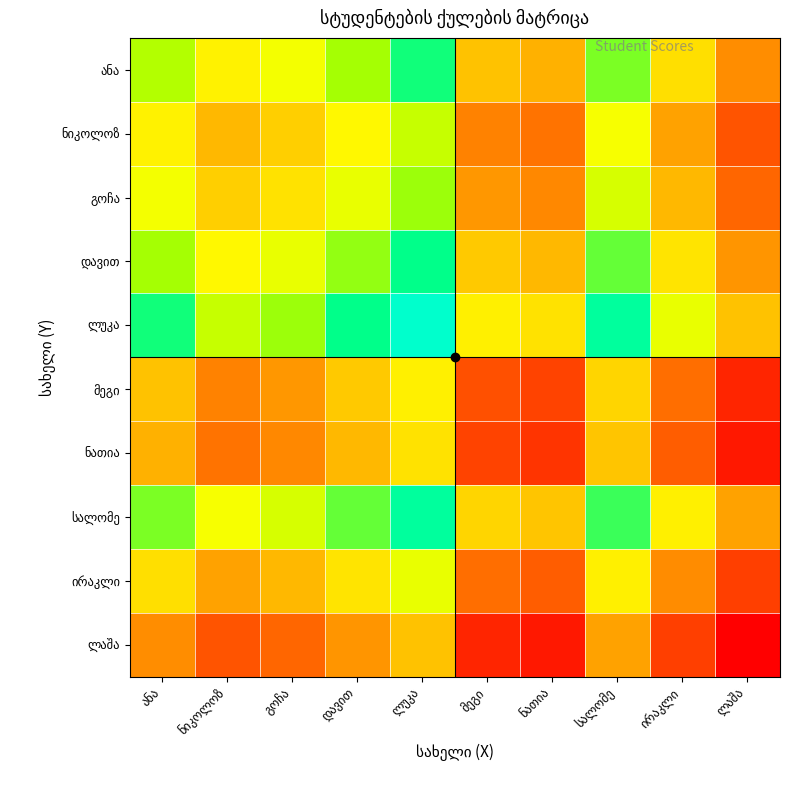

Which has a higher value, ნათია or ირაკლი?

ირაკლი